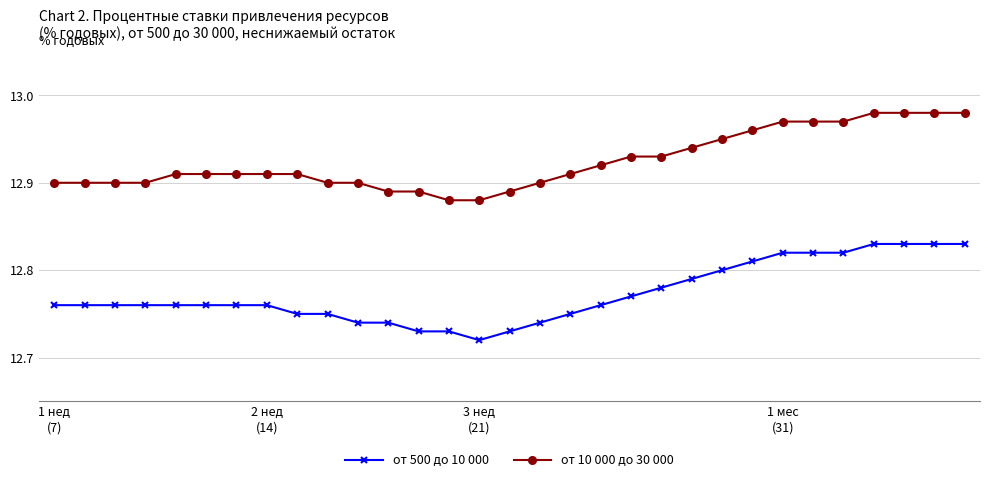

Rank the series by their average value, from highest to lowest.

от 10 000 до 30 000, от 500 до 10 000